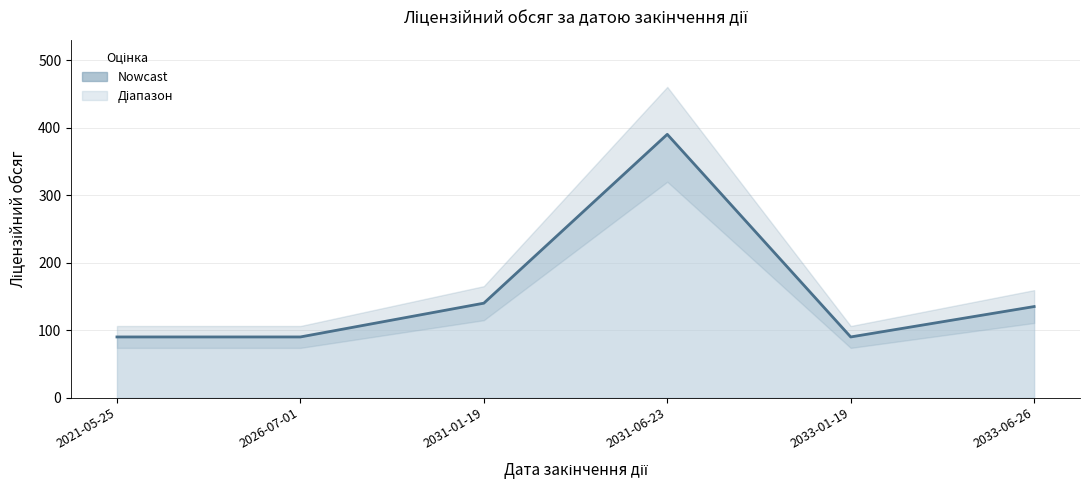

What is the minimum value shown in the chart?

90